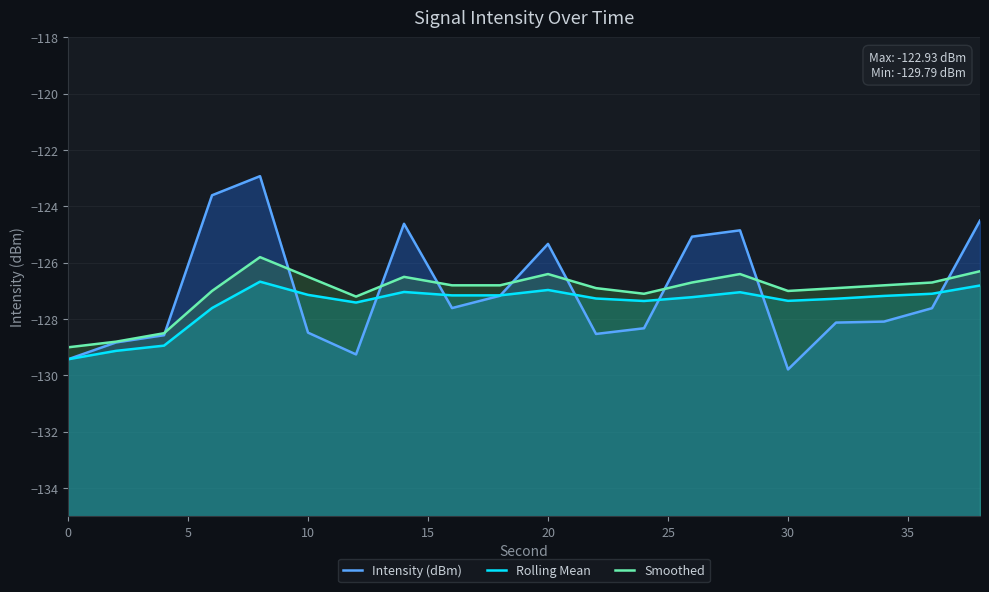

Reading right to left, what are all the values shown in this chart?

Intensity (dBm): -124.5	-127.6	-128.1	-128.1	-129.8	-124.8	-125.1	-128.3	-128.5	-125.3	-127.2	-127.6	-124.6	-129.3	-128.5	-122.9	-123.6	-128.6	-128.8	-129.4
Rolling Mean: -126.8	-127.1	-127.2	-127.3	-127.4	-127.0	-127.2	-127.4	-127.3	-127.0	-127.2	-127.2	-127.0	-127.4	-127.1	-126.7	-127.6	-128.9	-129.1	-129.4
Smoothed: -126.3	-126.7	-126.8	-126.9	-127.0	-126.4	-126.7	-127.1	-126.9	-126.4	-126.8	-126.8	-126.5	-127.2	-126.5	-125.8	-127.0	-128.5	-128.8	-129.0